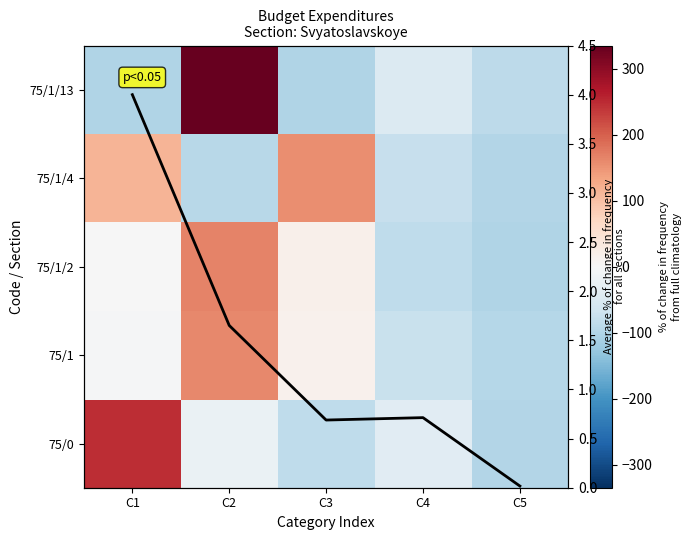

Rank the categories by 75/1 value from lowest to highest.

C5, C4, C1, C3, C2